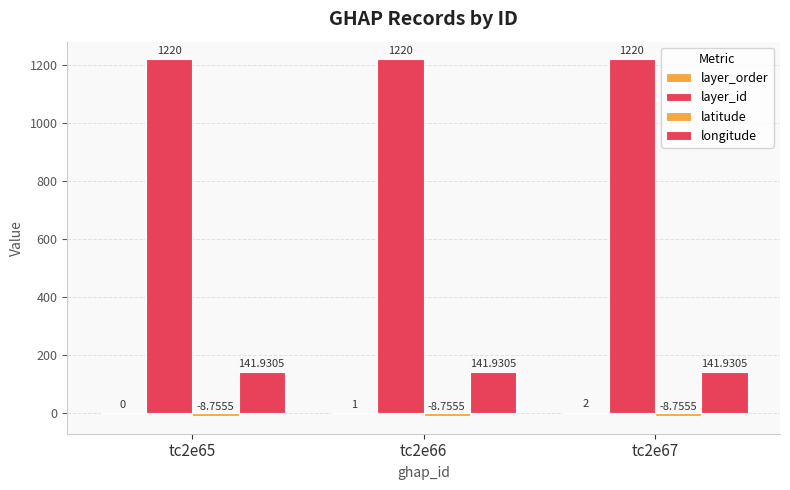

What is the sum of the layer_id values at tc2e65 and tc2e67?

2440.0